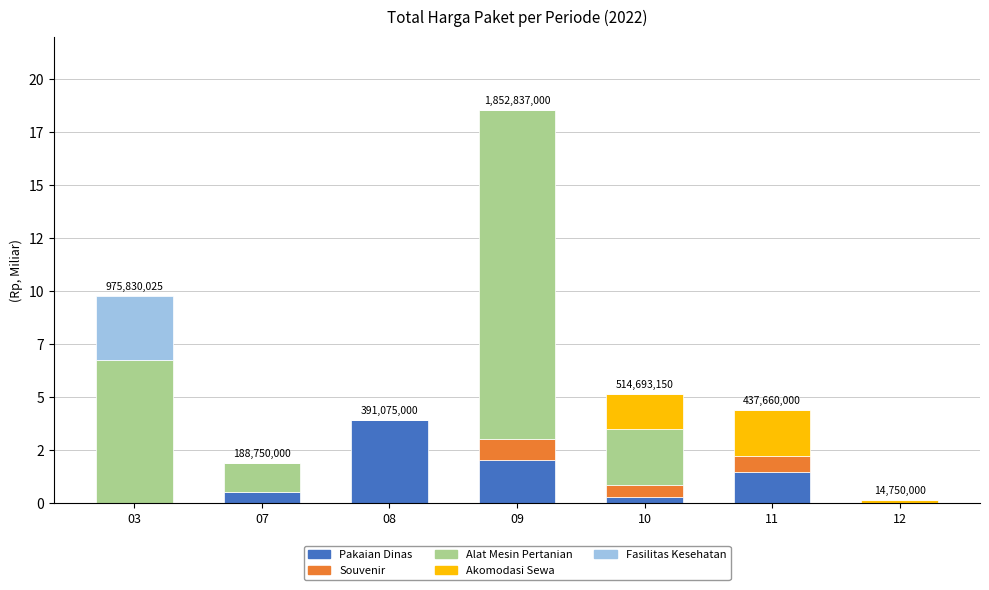

Between 07 and 03, which is larger?

07